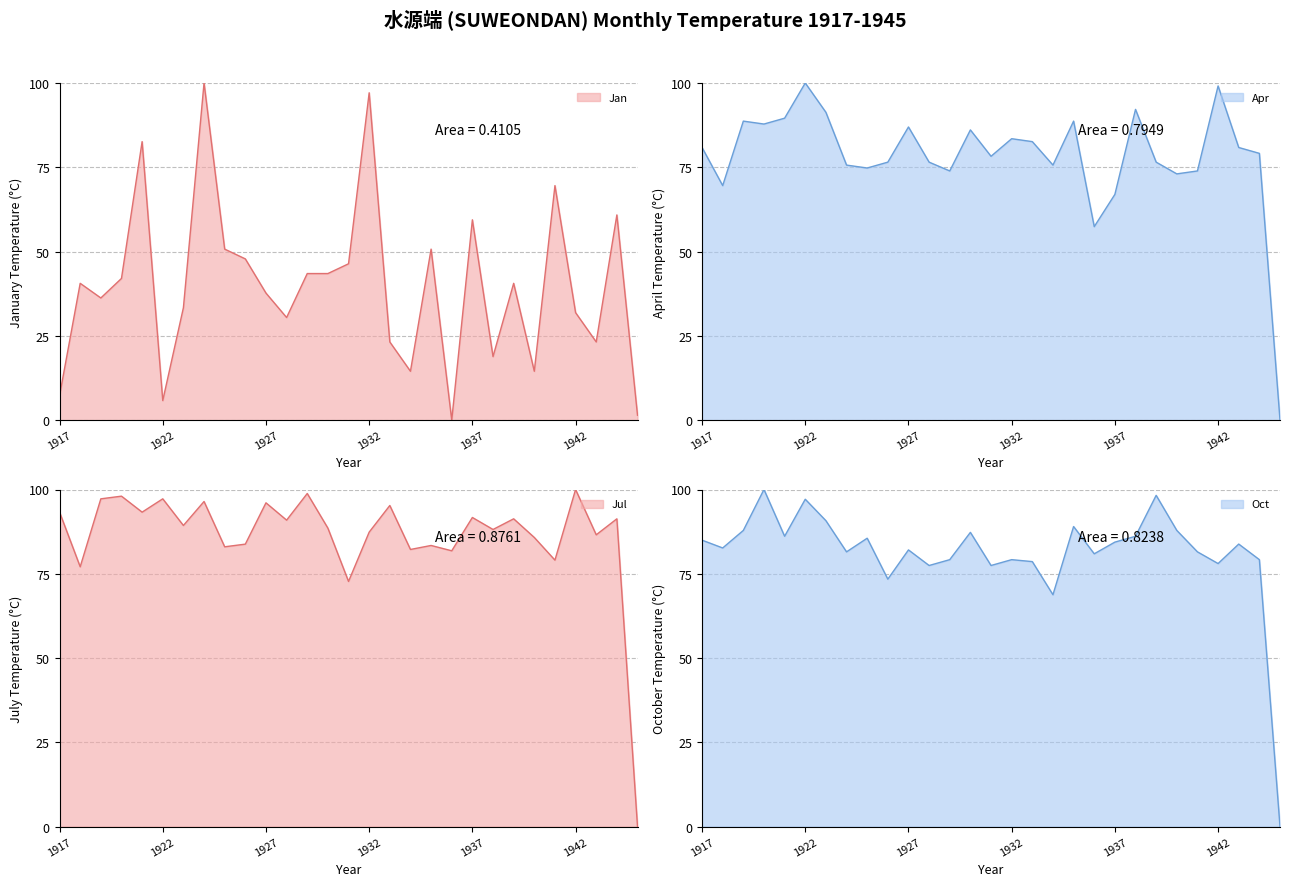

What is the label of the 24th point from the left?

1940